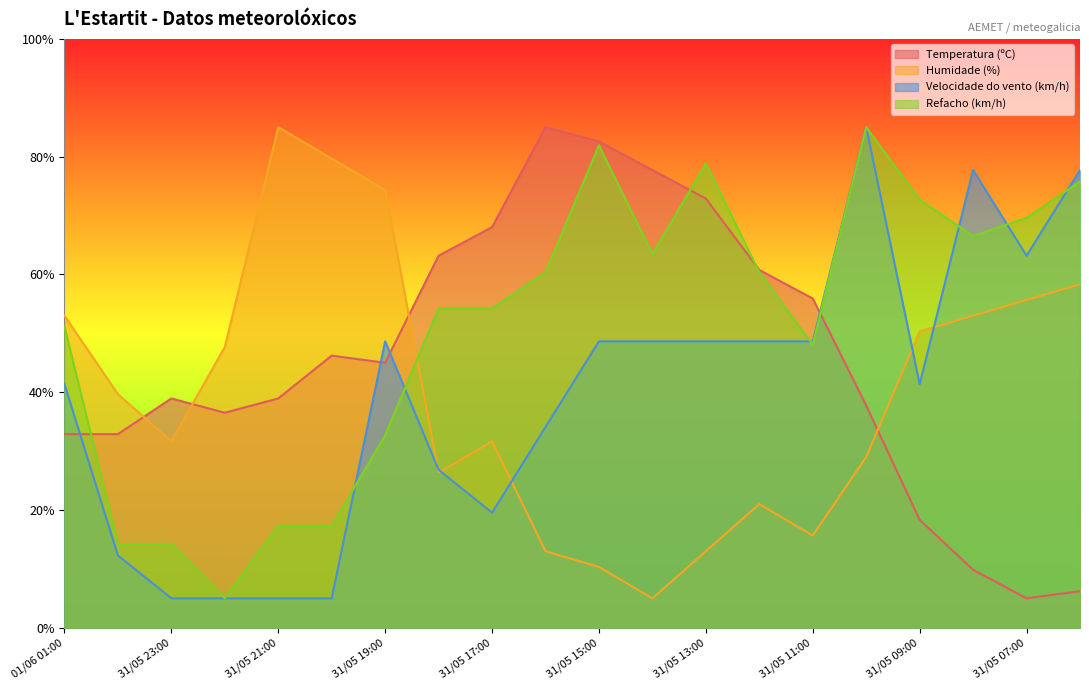

What are all the series names shown in the legend?

Temperatura (ºC), Humidade (%), Velocidade do vento (km/h), Refacho (km/h)